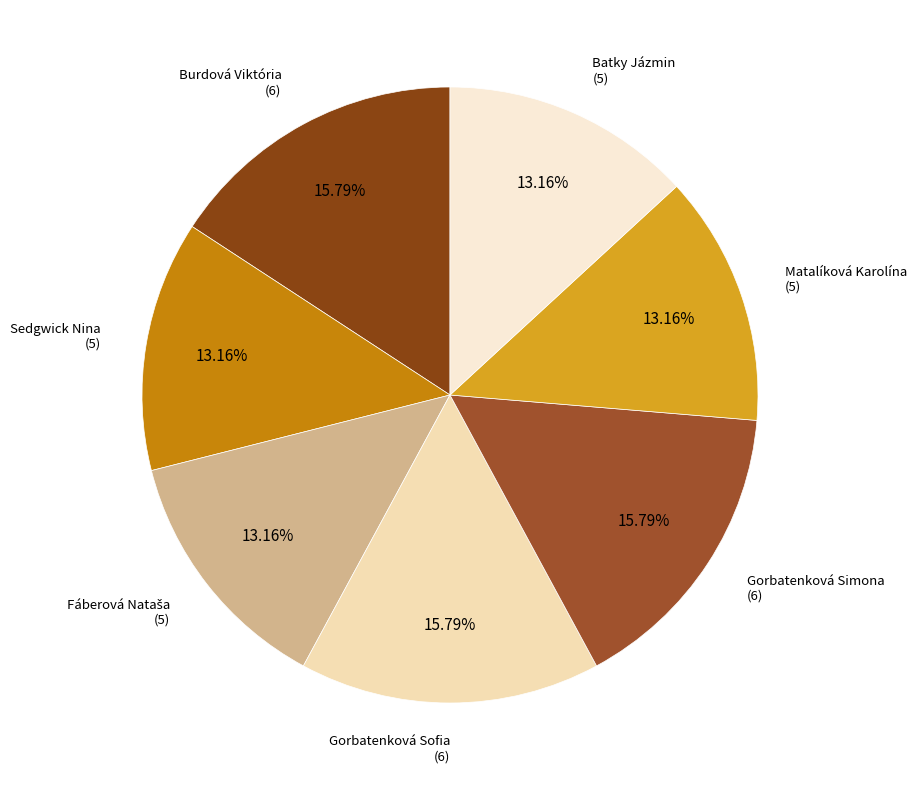

How many slices are in this pie chart?

7